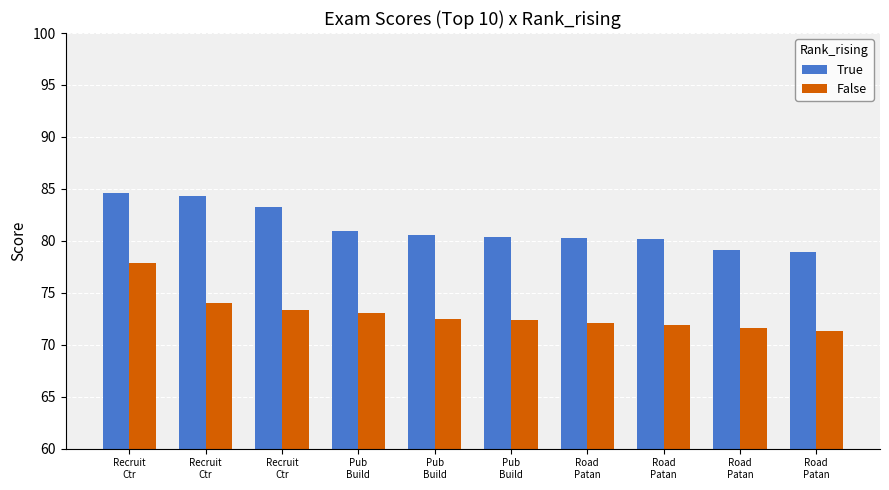

How many series are shown in this chart?

2